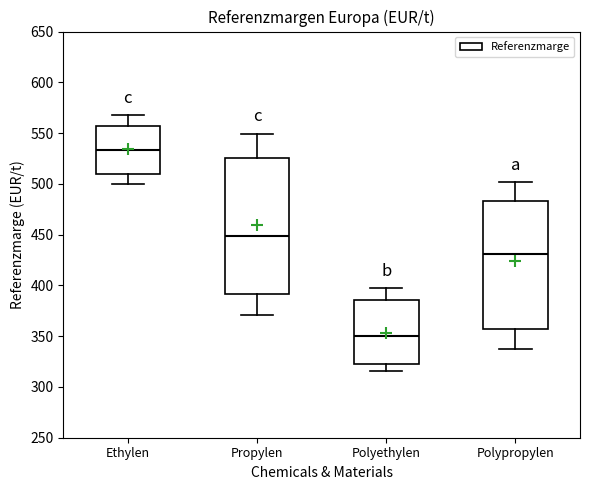

Which box's median line is the highest?

Ethylen